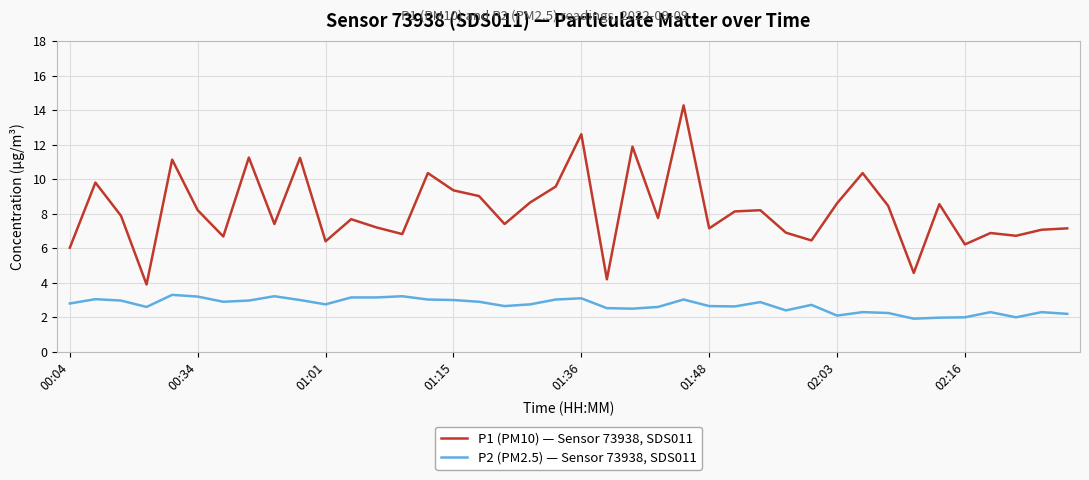

What is the maximum value shown in the chart?

14.3